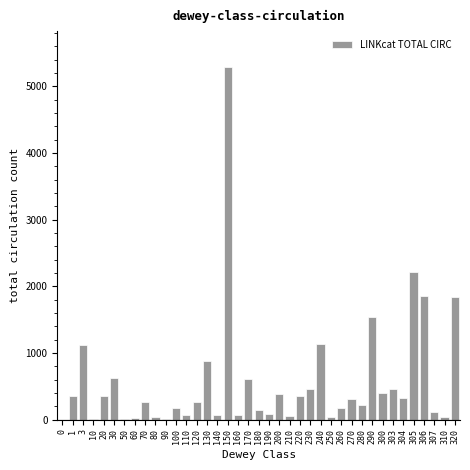

What is the greatest value displayed?

5295